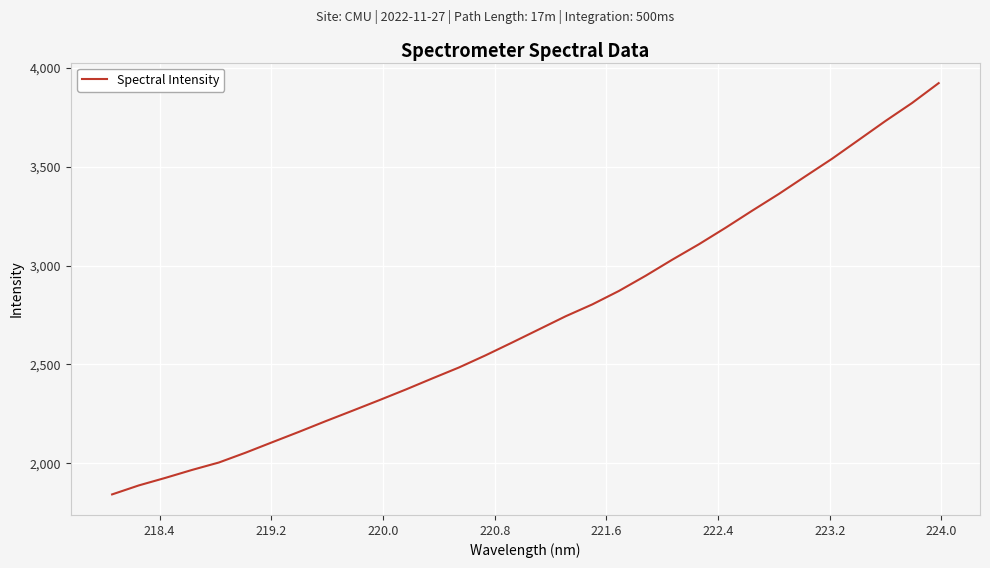

What is the difference between the maximum and minimum values?

2080.9